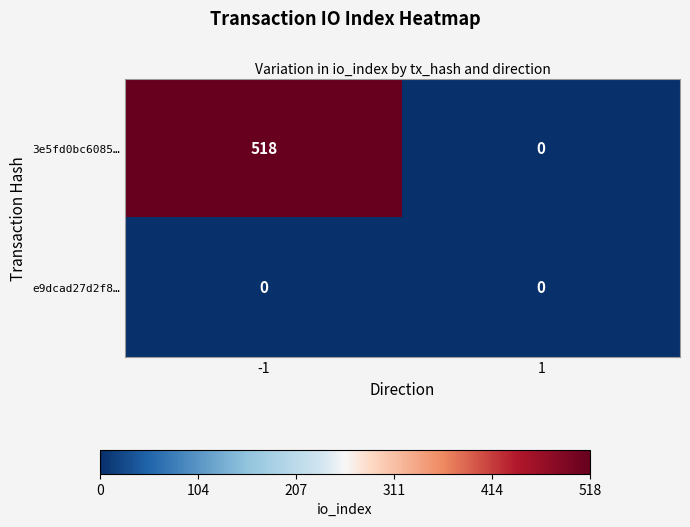

Reading left to right, list all the values displayed in this chart.

3e5fd0bc6085…: -1=518	1=0
e9dcad27d2f8…: -1=0	1=0